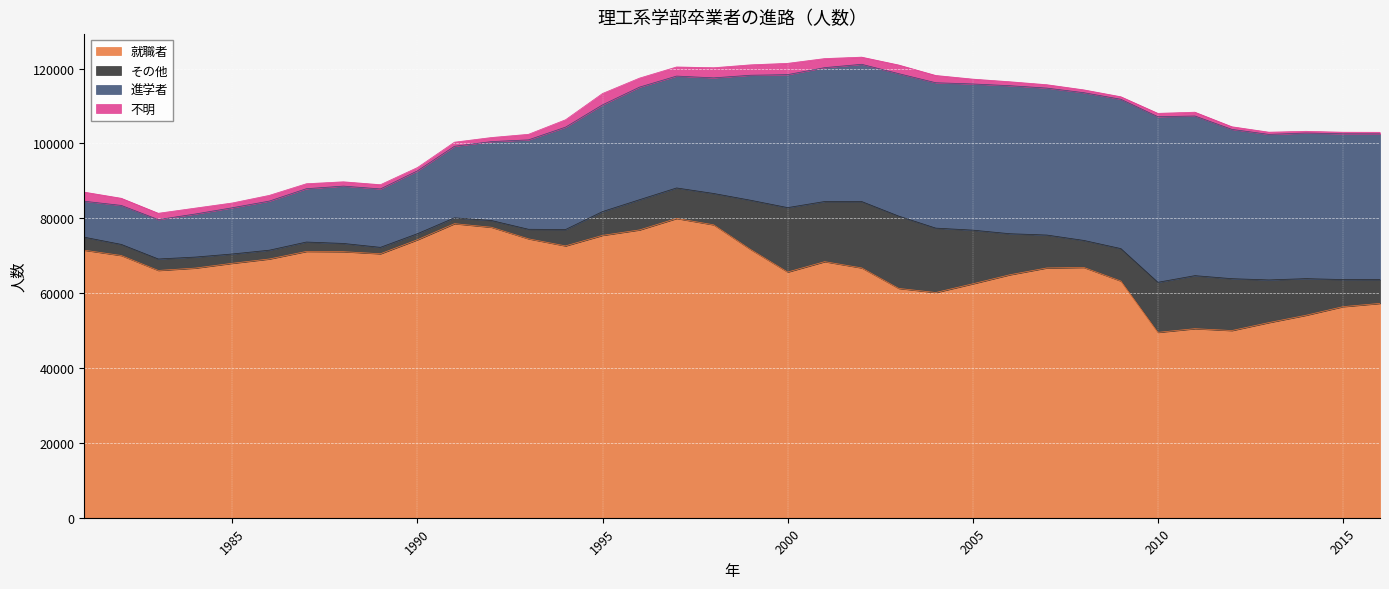

What is the smallest value displayed?

415